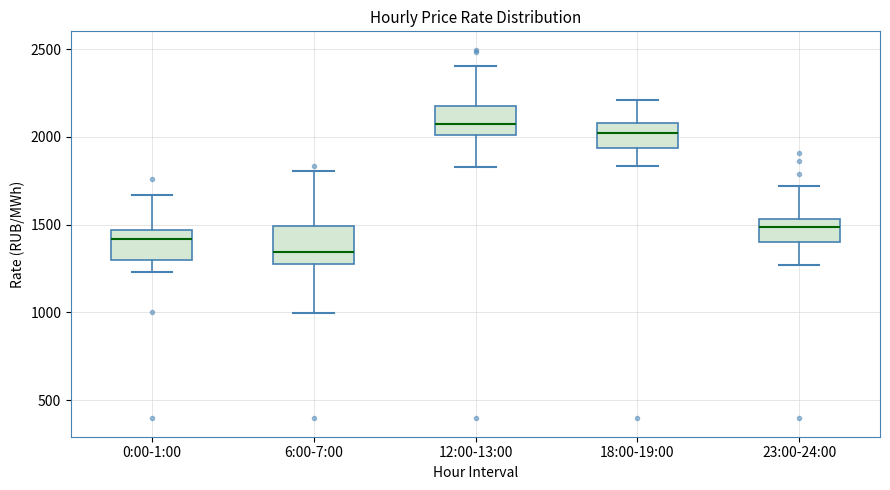

Reading left to right, transcribe this box plot: for each box, give where its median line is, the range the box spans, and where its two whiskers end, as read against the y-axis. The values are not printed on the chart, so give them approximately, as read against the axis.

0:00-1:00: median 1400, box 1300 to 1450, whiskers 1250 to 1650
6:00-7:00: median 1350, box 1300 to 1500, whiskers 1000 to 1800
12:00-13:00: median 2050, box 2000 to 2200, whiskers 1850 to 2400
18:00-19:00: median 2000, box 1950 to 2100, whiskers 1850 to 2200
23:00-24:00: median 1500, box 1400 to 1550, whiskers 1250 to 1700